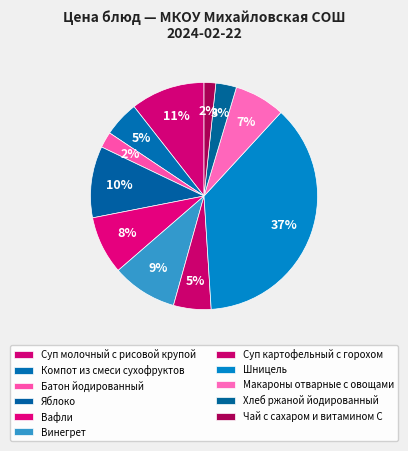

Combined, what portion of the pie is Чай с сахаром и витамином С and Макароны отварные с овощами?

8.9%